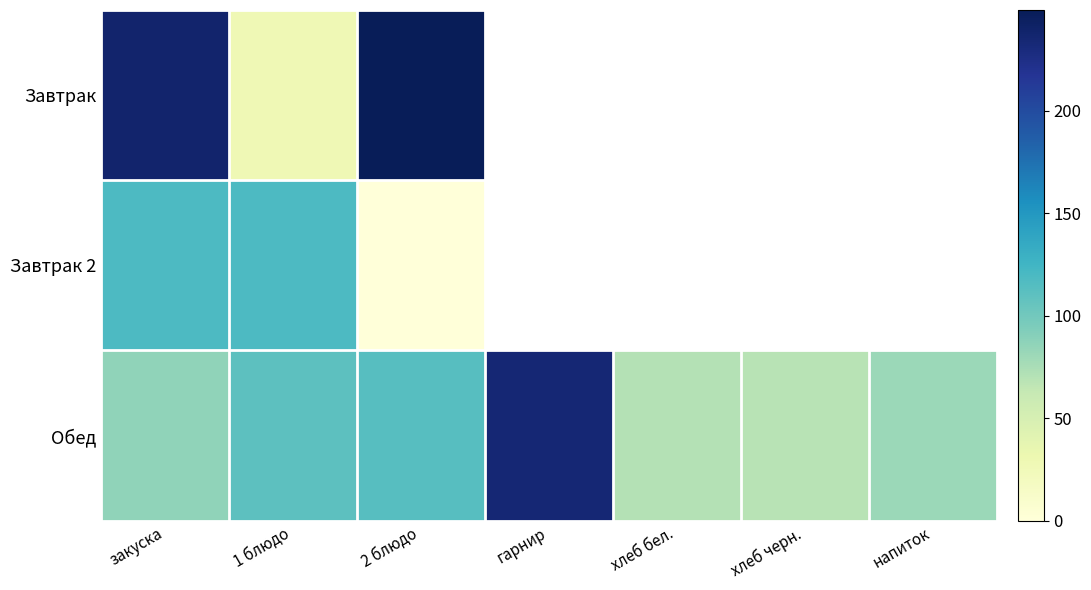

Between закуска and гарнир, which series saw the biggest shift?

Обед